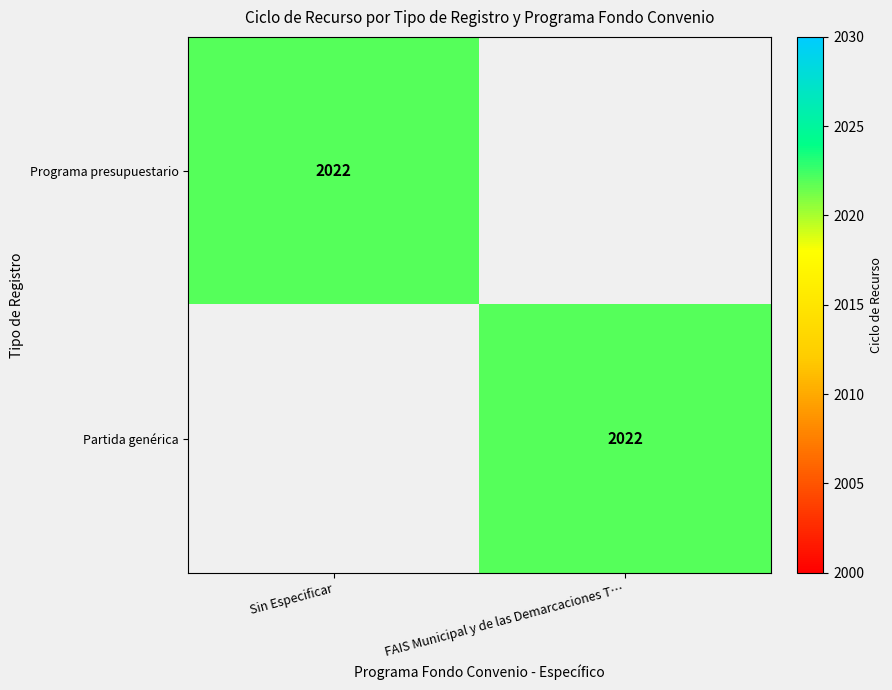

The value of Partida genérica at FAIS Municipal y de las Demarcaciones T… is 2022. True or false?

True